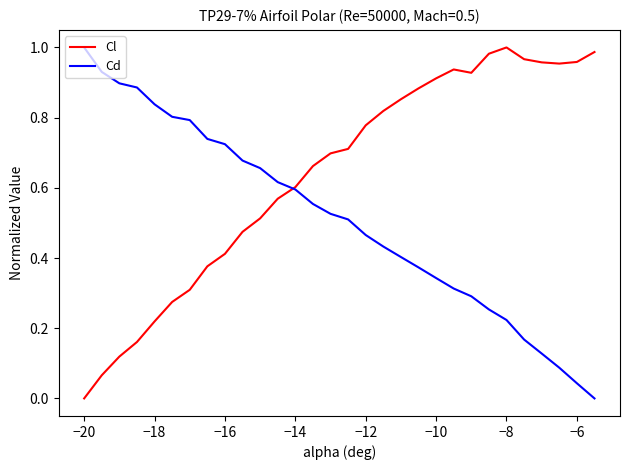

Rank the series by their average value, from highest to lowest.

Cl, Cd